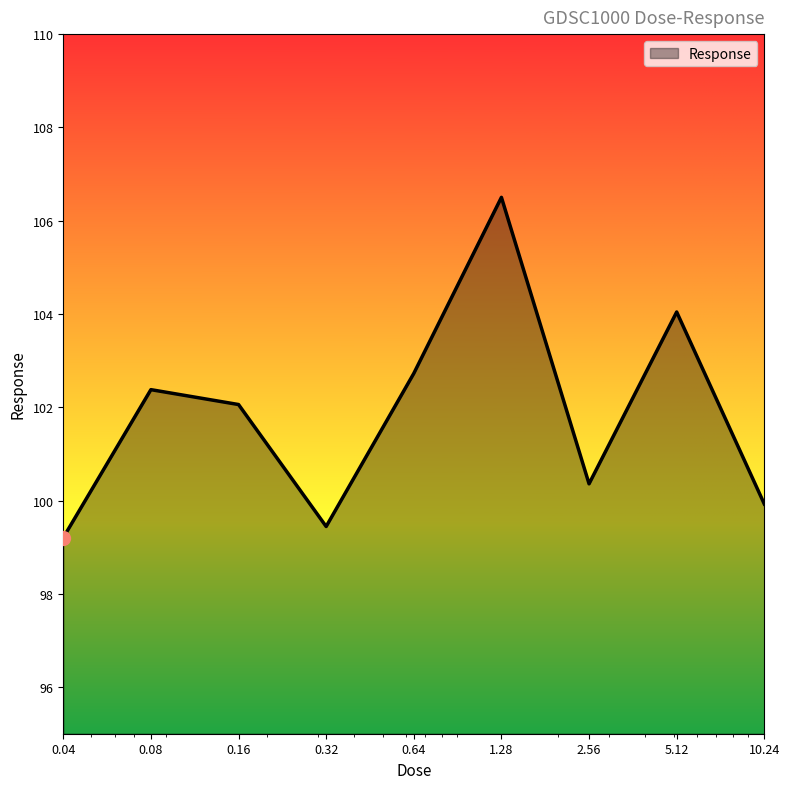

True or false: there are more than 1 points higher than both neighbors.

True